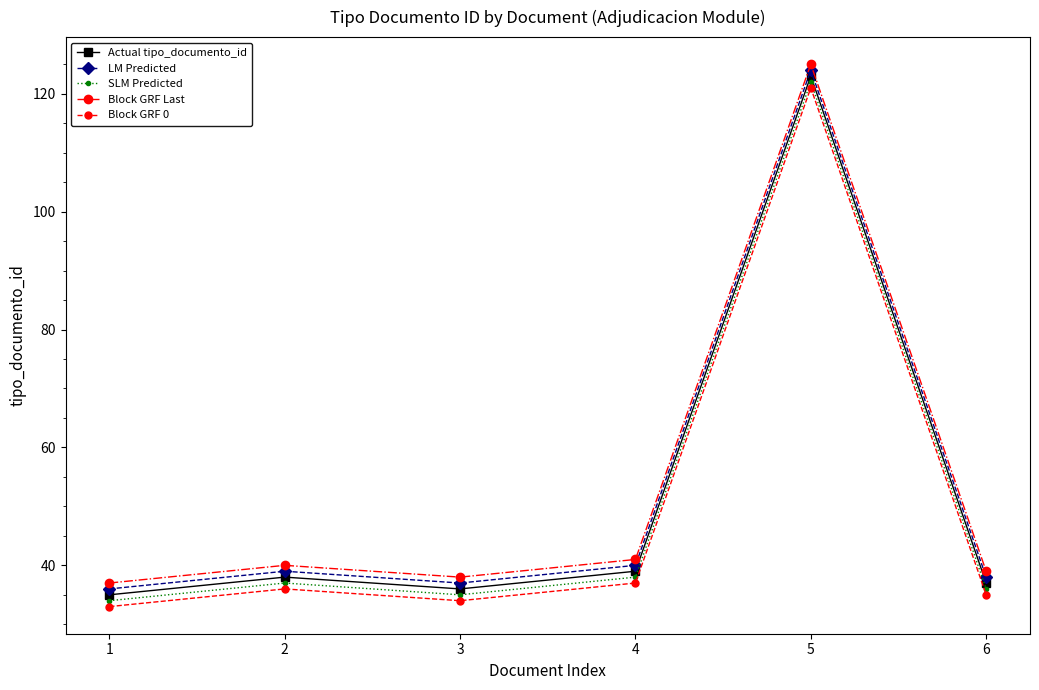

What is the total value across all series at 1?

175